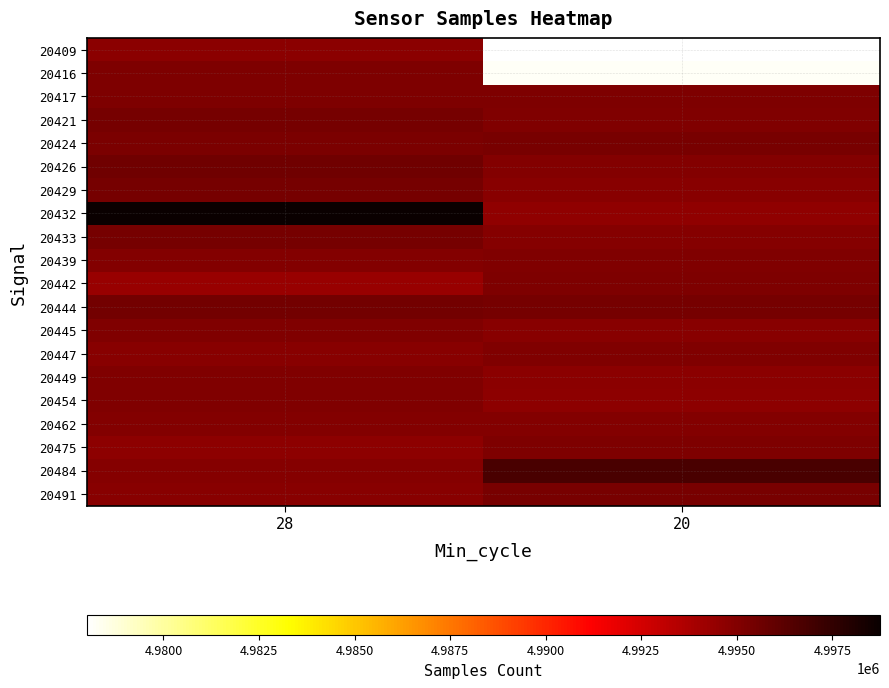

Between 28 and 20, which is larger?

28